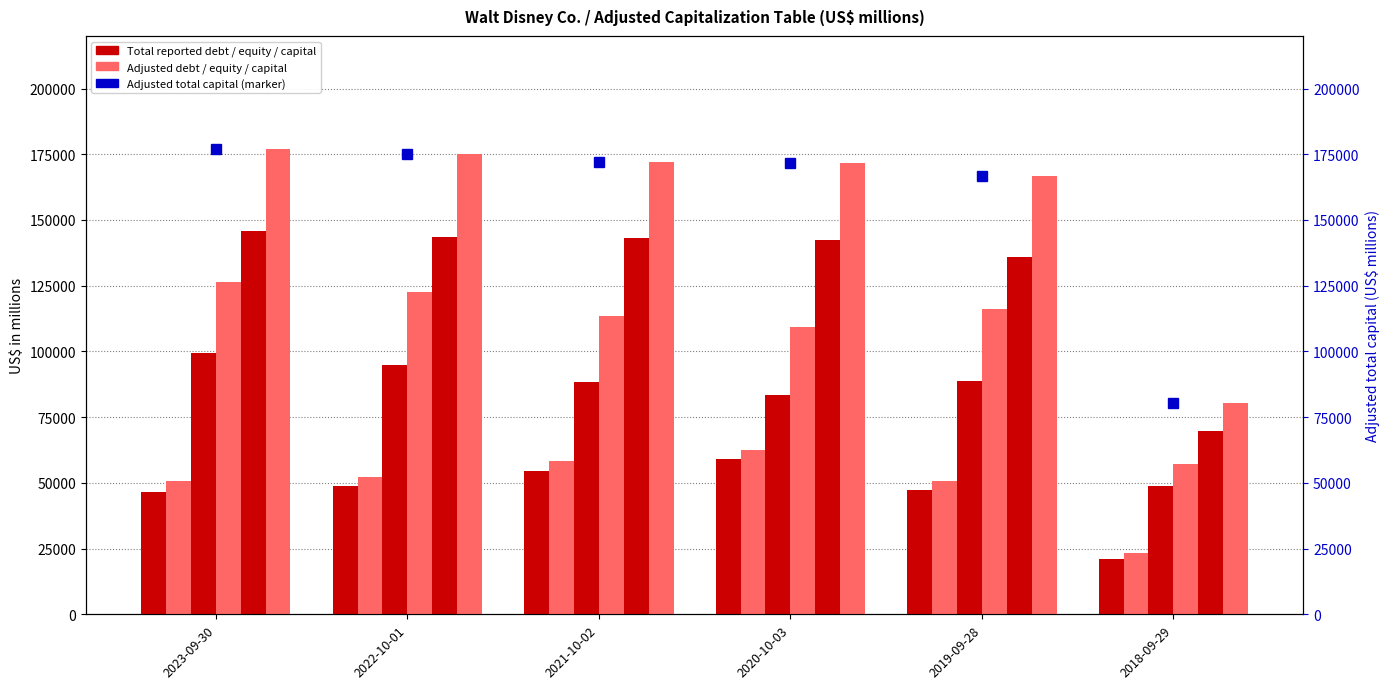

What value does the Adjusted total equity series have at 2020-10-03, to the nearest 10?

109460